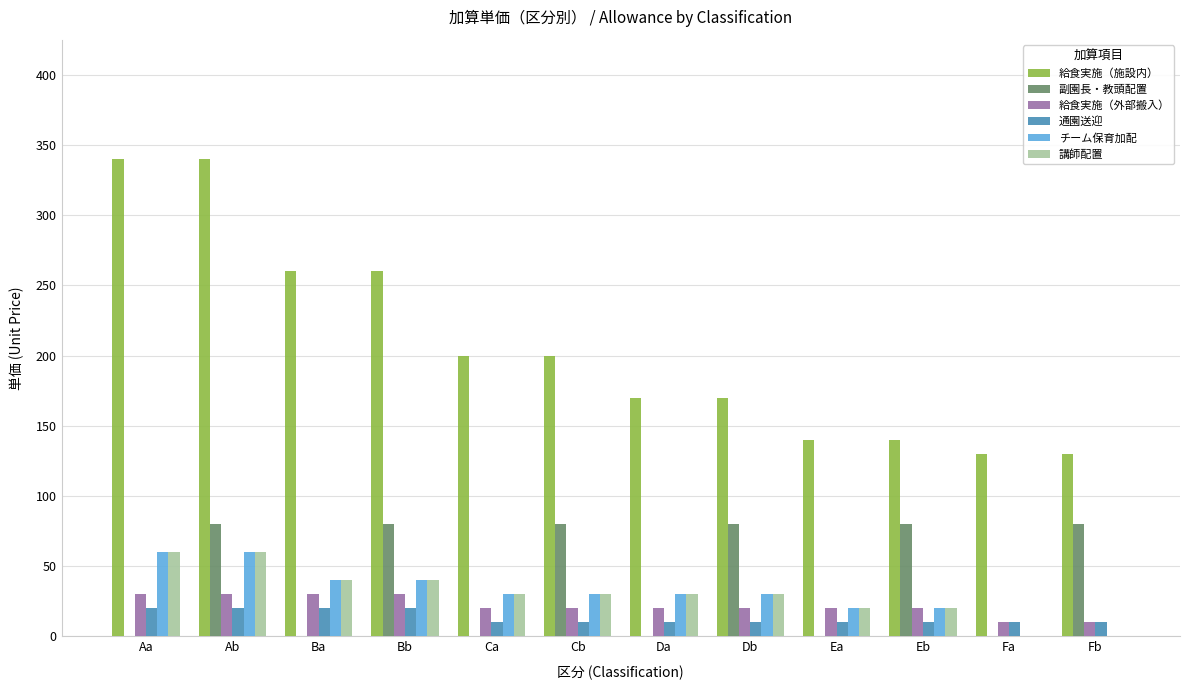

What is the sum of all 給食実施（外部搬入） values?

260